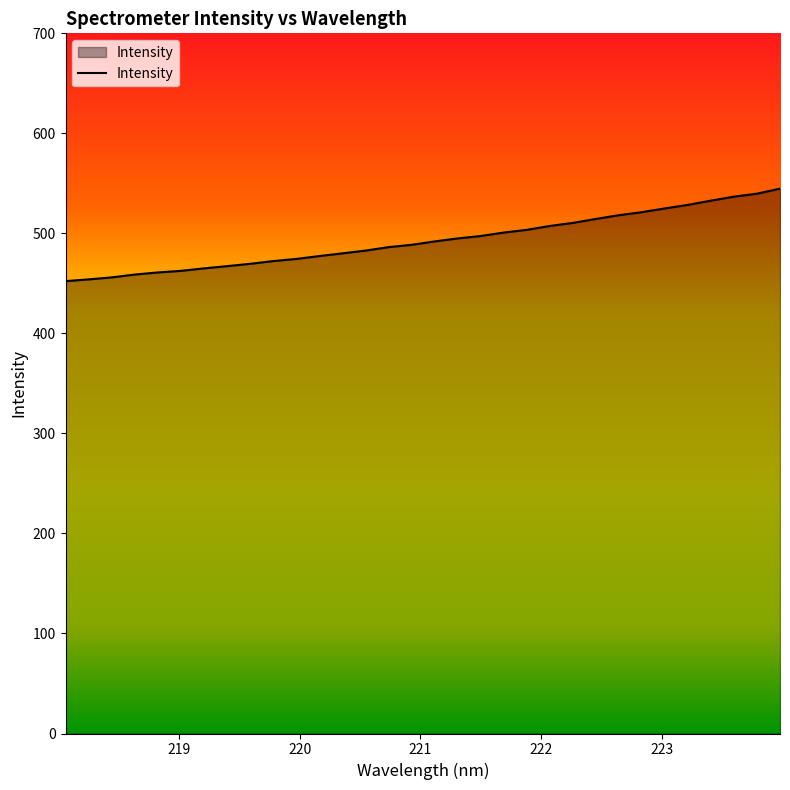

What is the smallest value displayed?

452.3